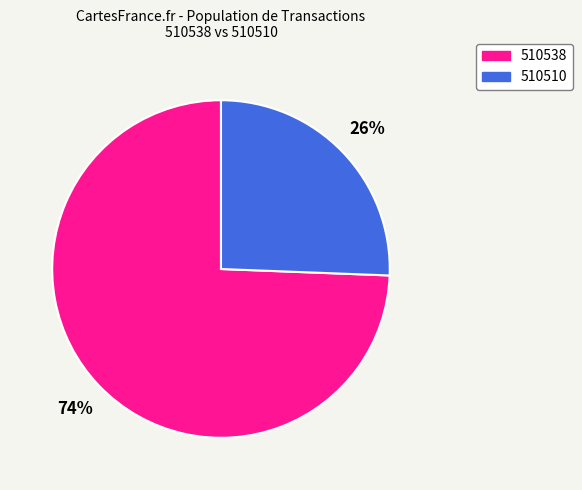

To the nearest percent, what is the combined percentage of 510538 and 510510?

100%